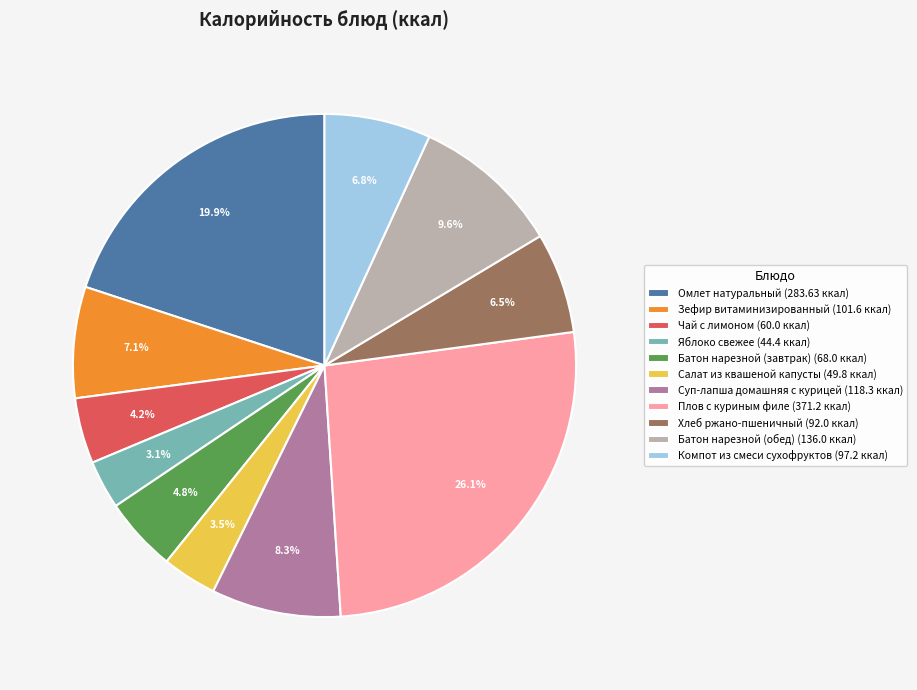

The Суп-лапша домашняя с курицей slice represents 8% of the pie. True or false?

True